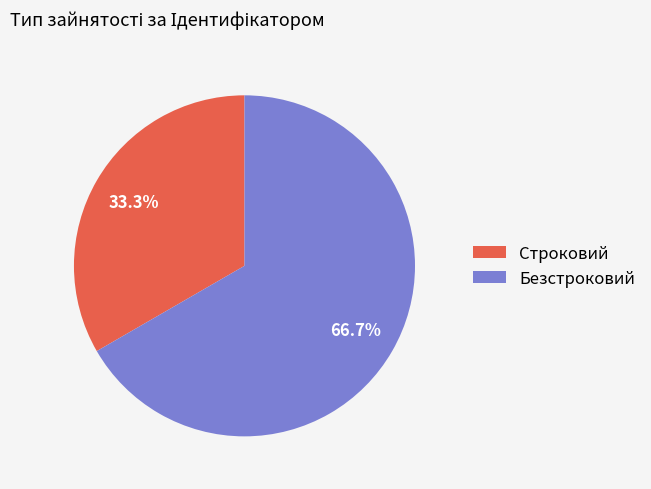

Which category accounts for the majority?

Безстроковий